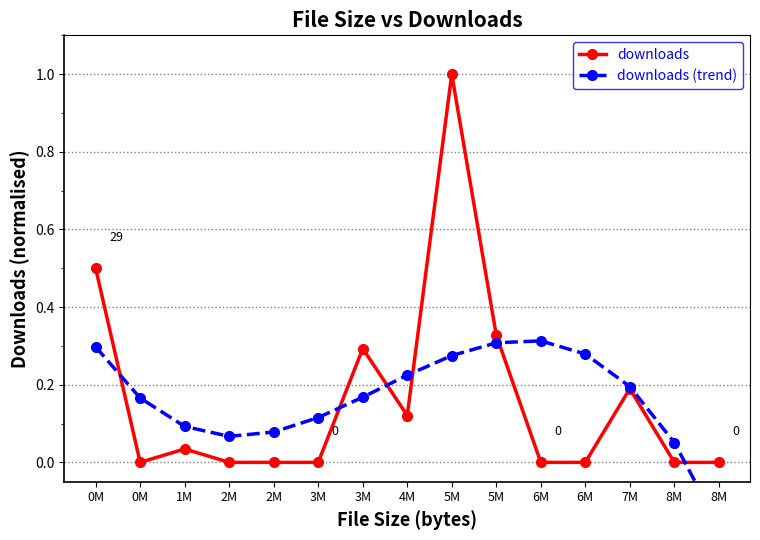

The downloads (trend) series shows 0.0 at 1M. True or false?

False